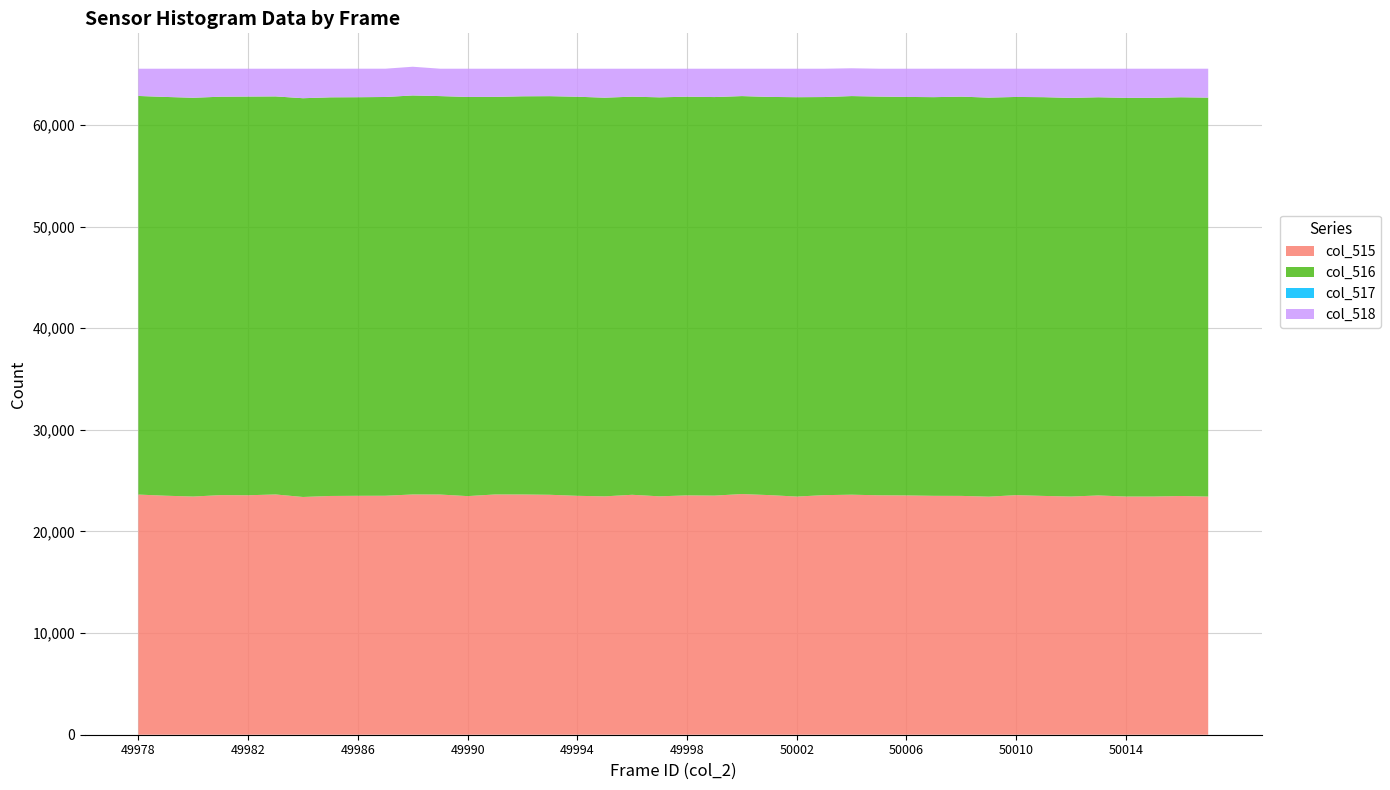

Does the chart have visible grid lines?

Yes